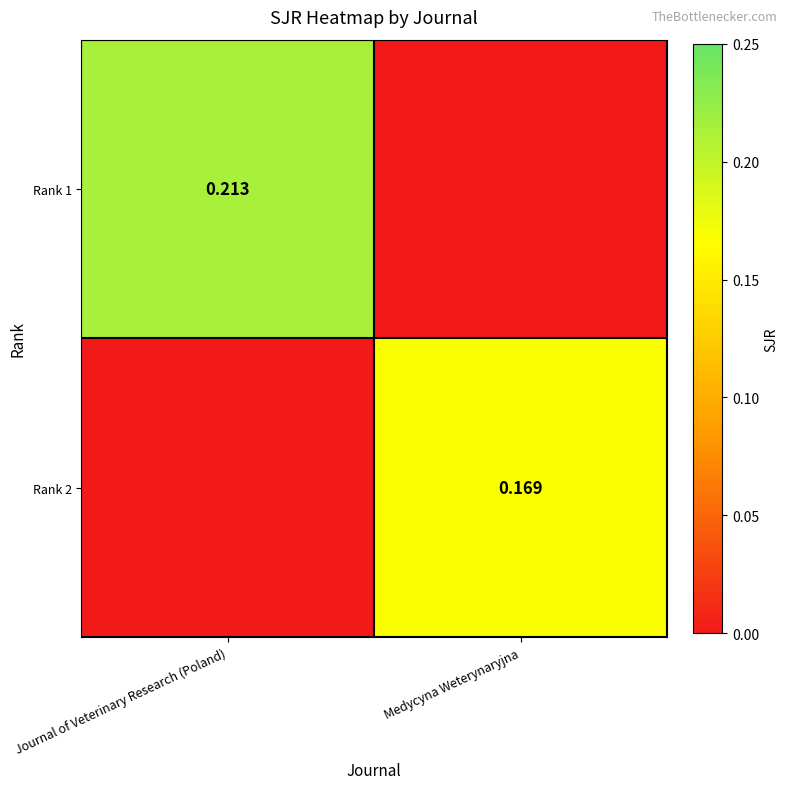

List the series in order of their peak value, highest first.

Rank 1, Rank 2